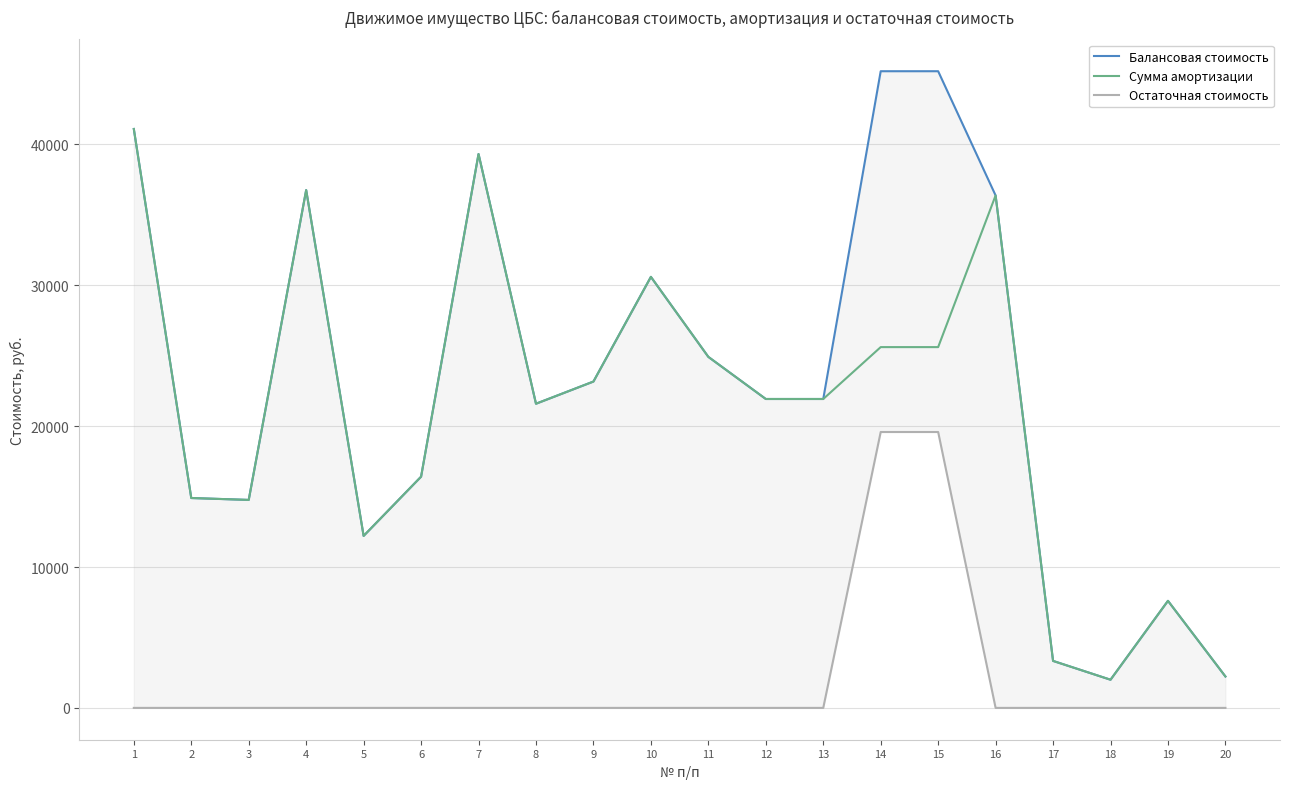

What is the difference between the Балансовая стоимость values at 17 and 6?

13080.0